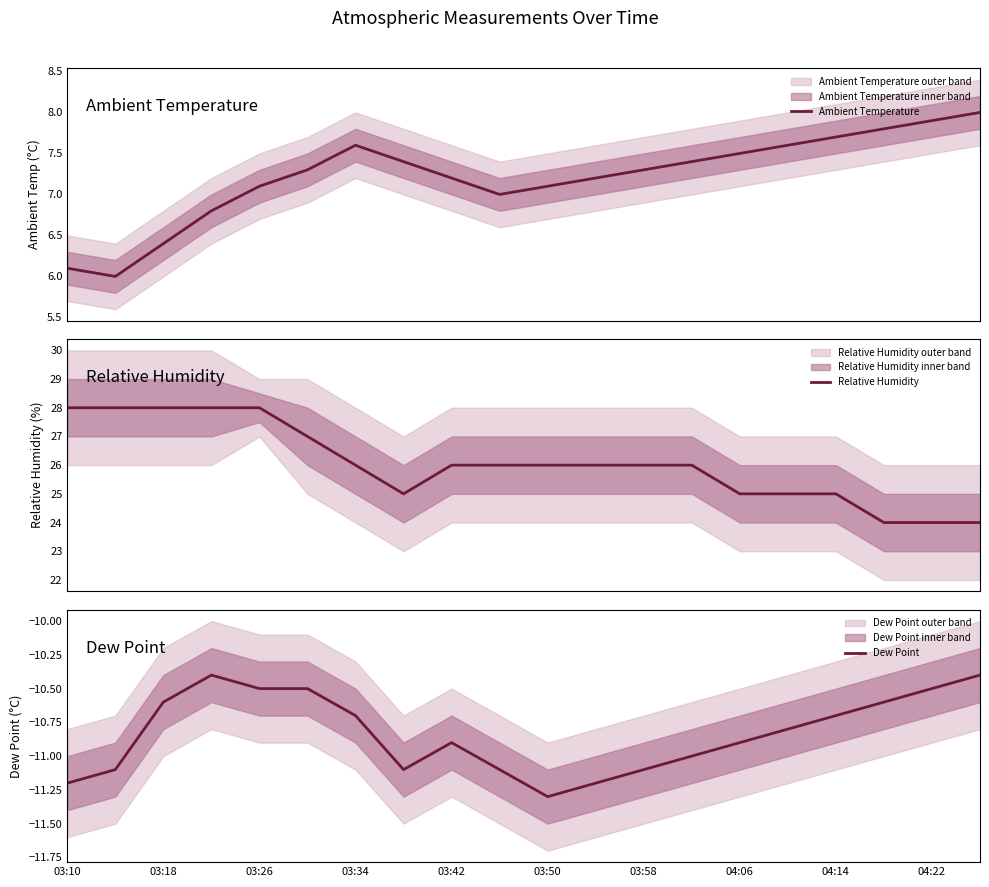

True or false: Relative Humidity and Ambient Temperature intersect in this chart.

False